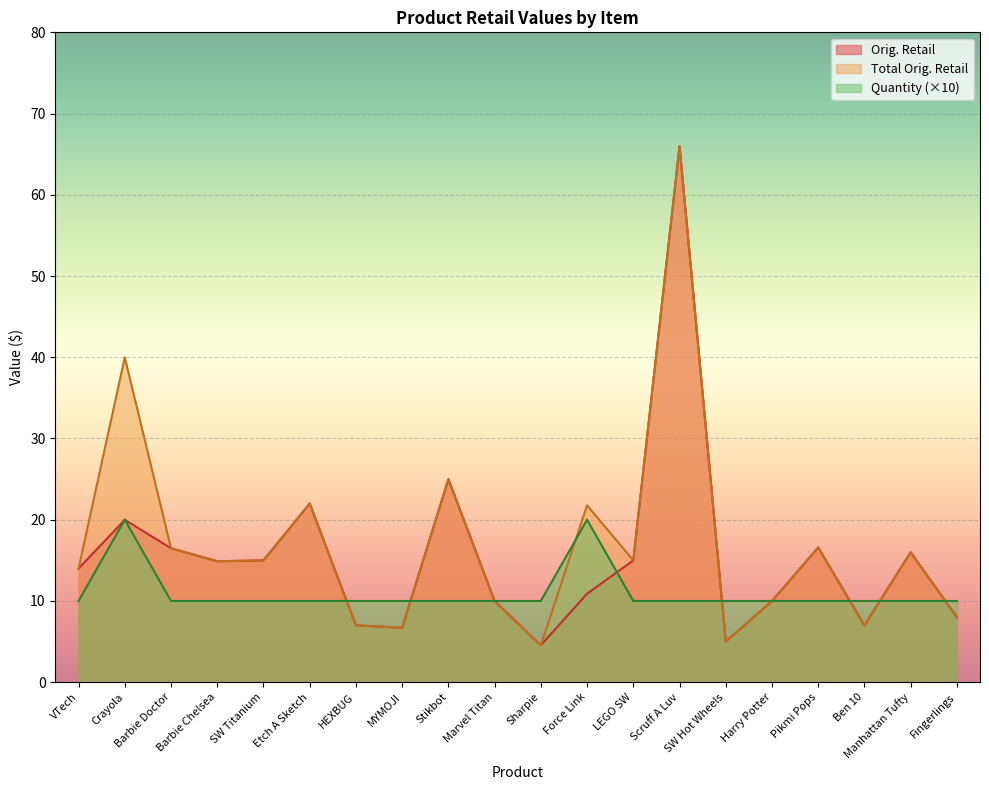

List the series in order of their peak value, highest first.

Orig. Retail, Total Orig. Retail, Quantity